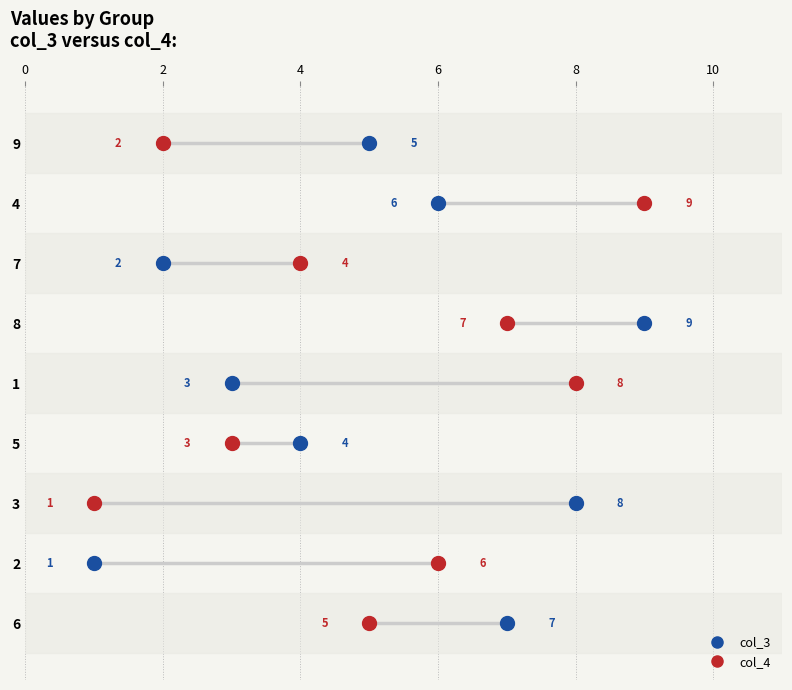

Which series reaches the minimum Y coordinate?

col_3